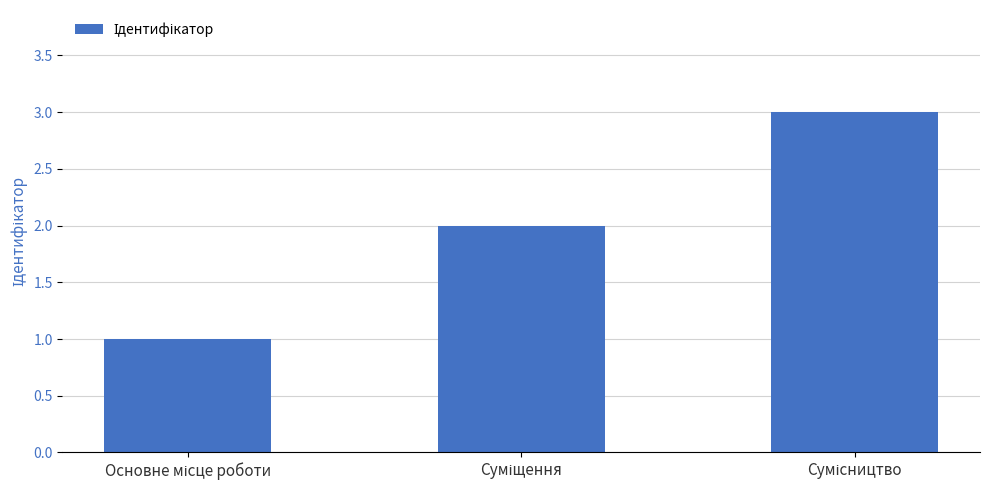

What is the maximum value shown in the chart?

3